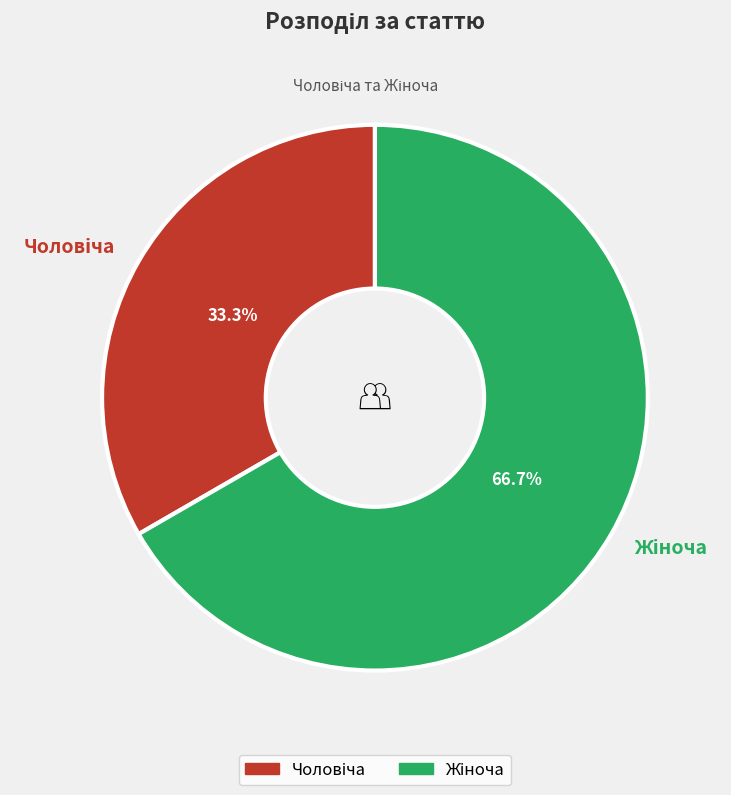

Is there a majority slice in this chart?

Yes